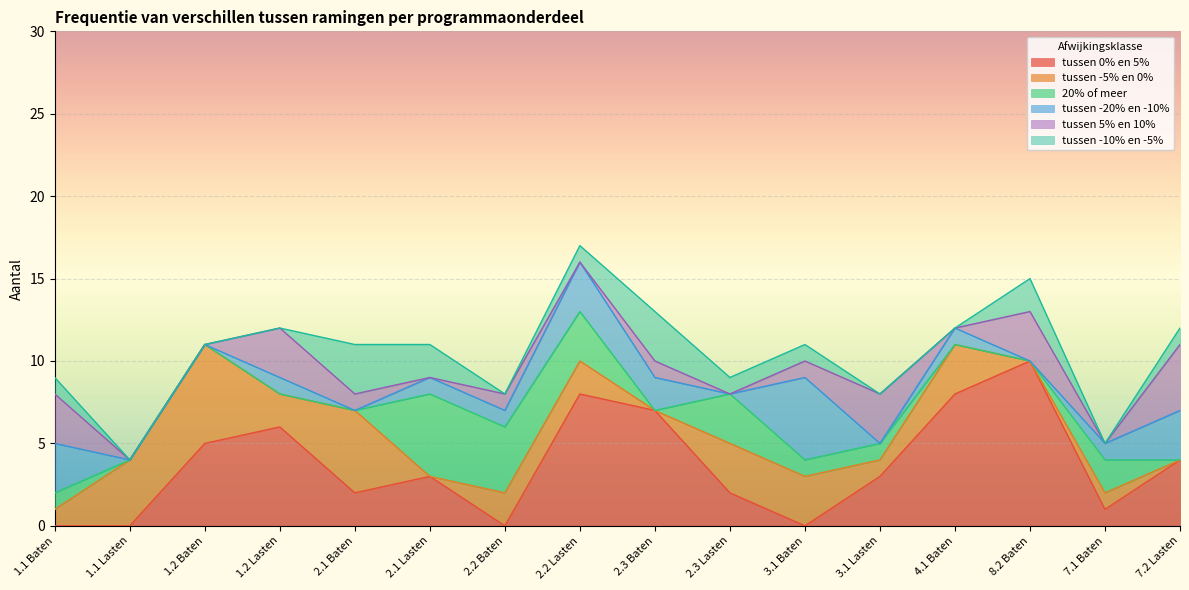

Which series has the largest range (max minus min)?

tussen 0% en 5%